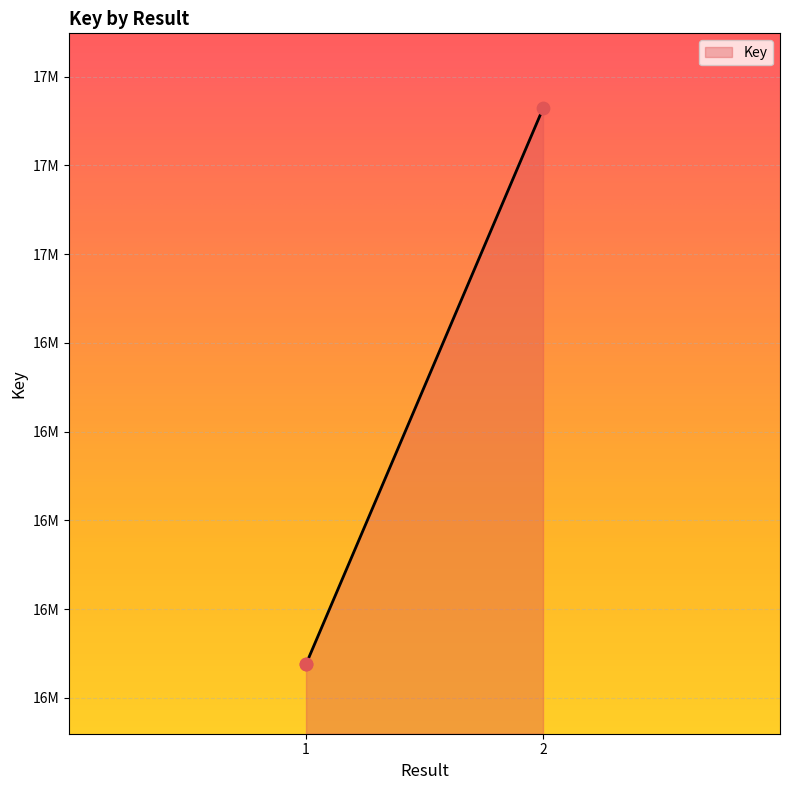

What is the ratio of the value at 1 to the value at 1?

1.0